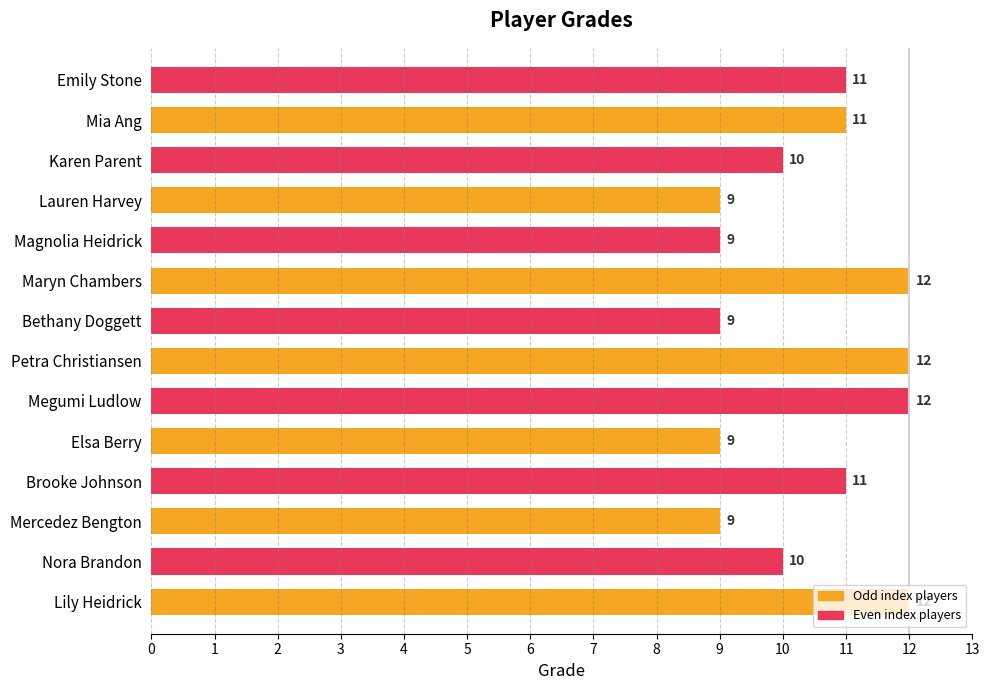

Which has a higher value, Megumi Ludlow or Lauren Harvey?

Megumi Ludlow